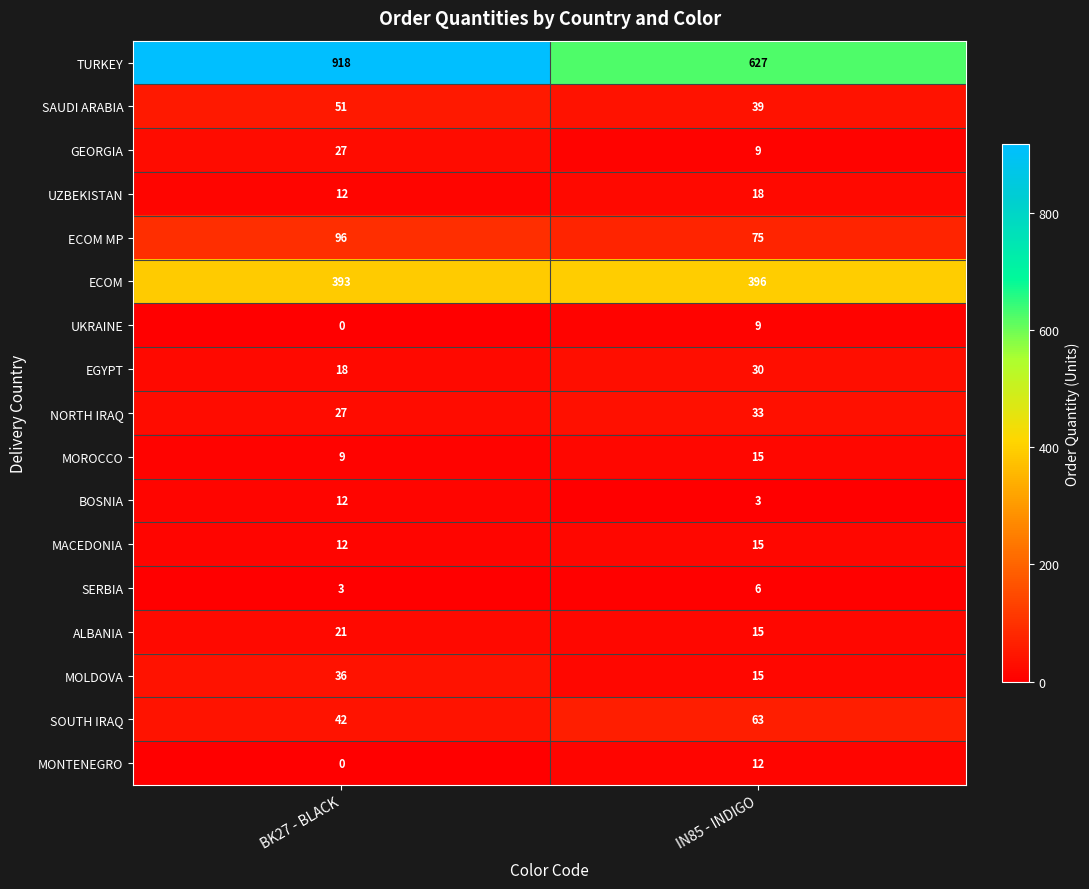

What is the sum of the ECOM MP values at IN85 - INDIGO and BK27 - BLACK?

171